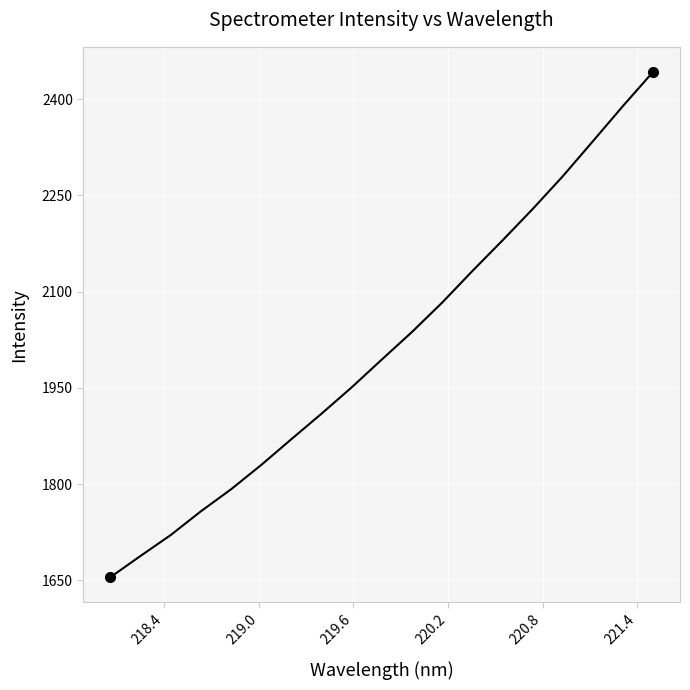

What is the maximum value shown in the chart?

2442.0